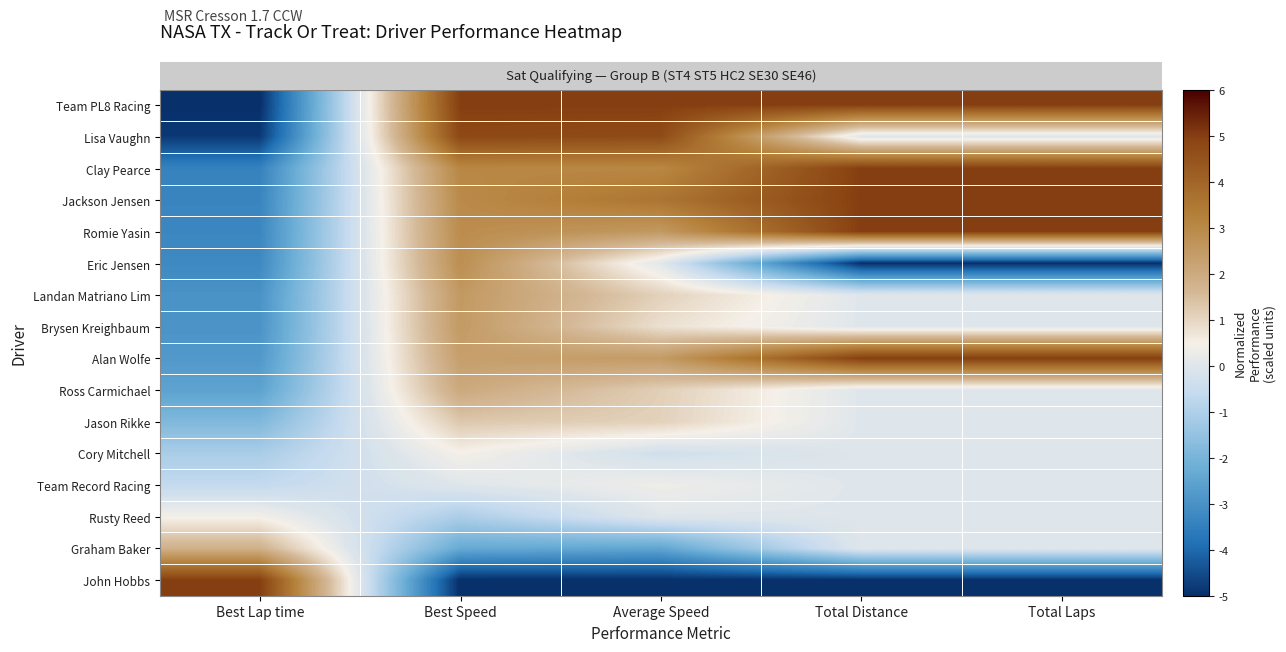

What is the total value across all series at Average Speed?

18.0